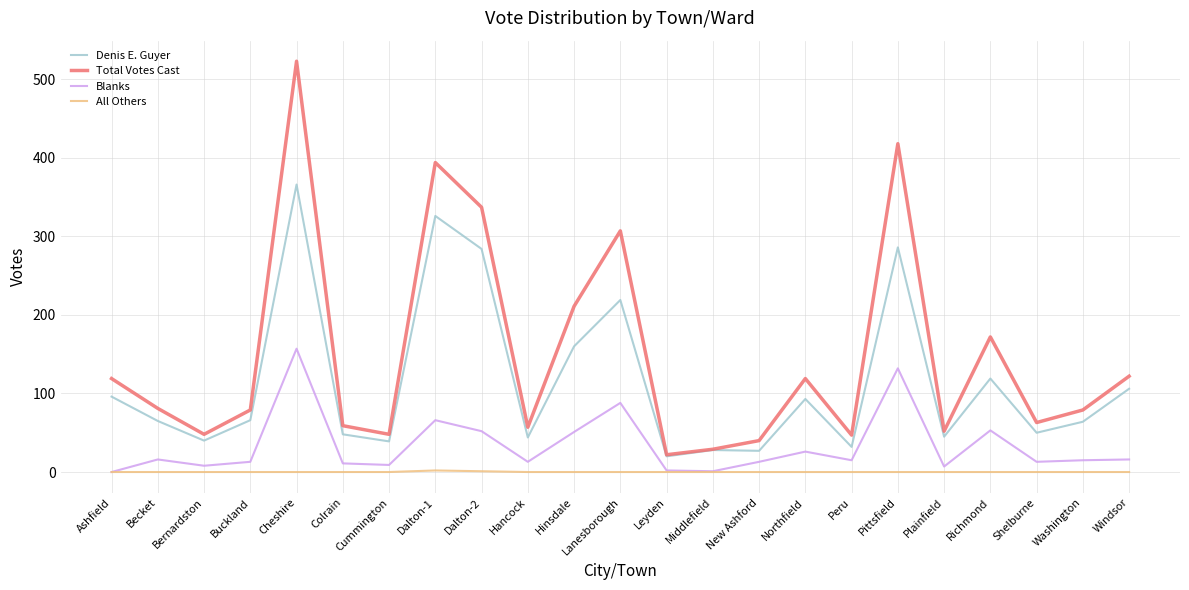

Which series has the widest spread of values?

Total Votes Cast